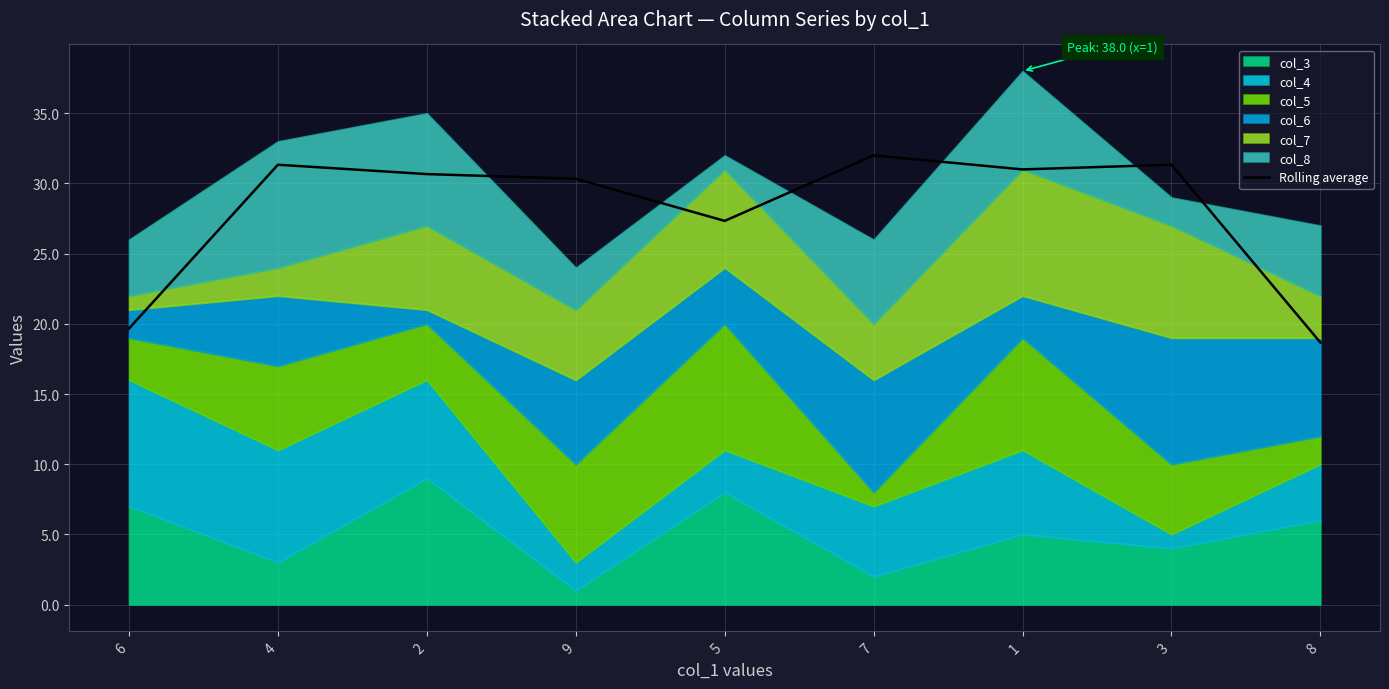

How many values are below 30?

3